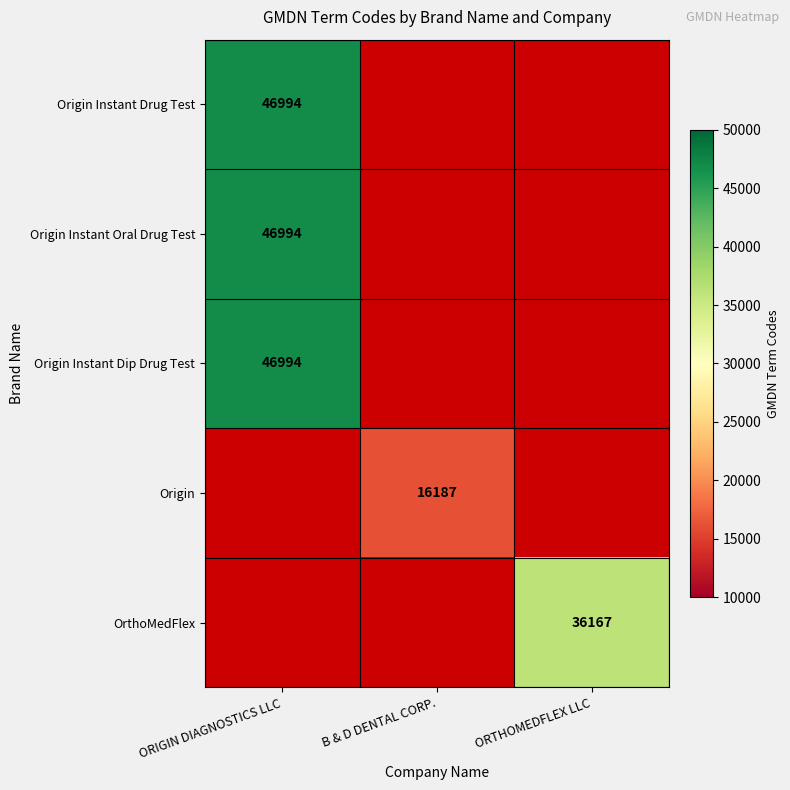

The value of Origin at B & D DENTAL CORP. is 25701. True or false?

False